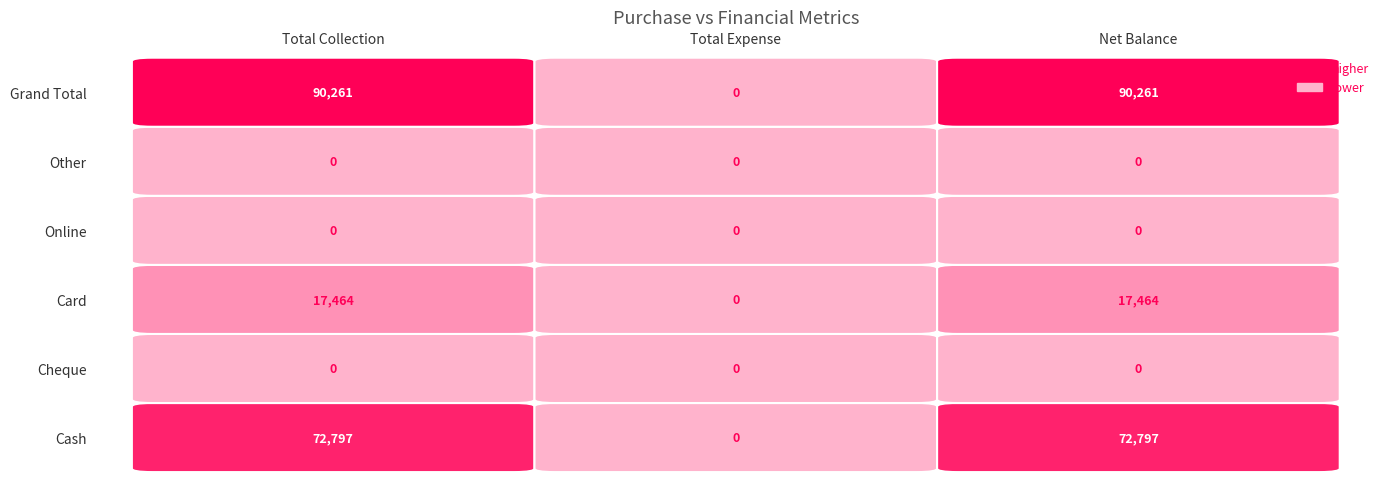

Which series changed the most between 0 and 1?

Grand Total